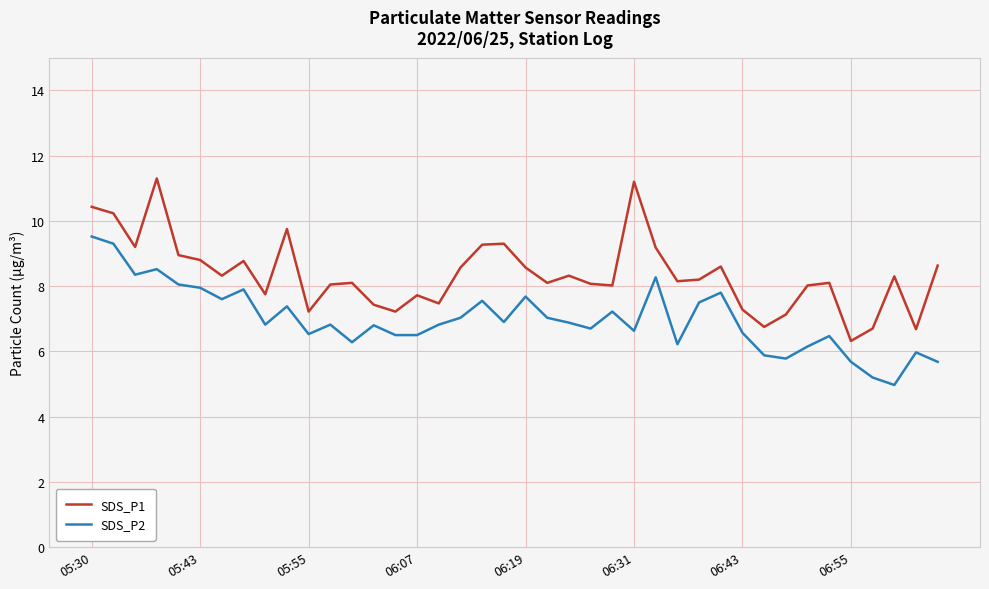

True or false: SDS_P1 and SDS_P2 cross at least once.

False